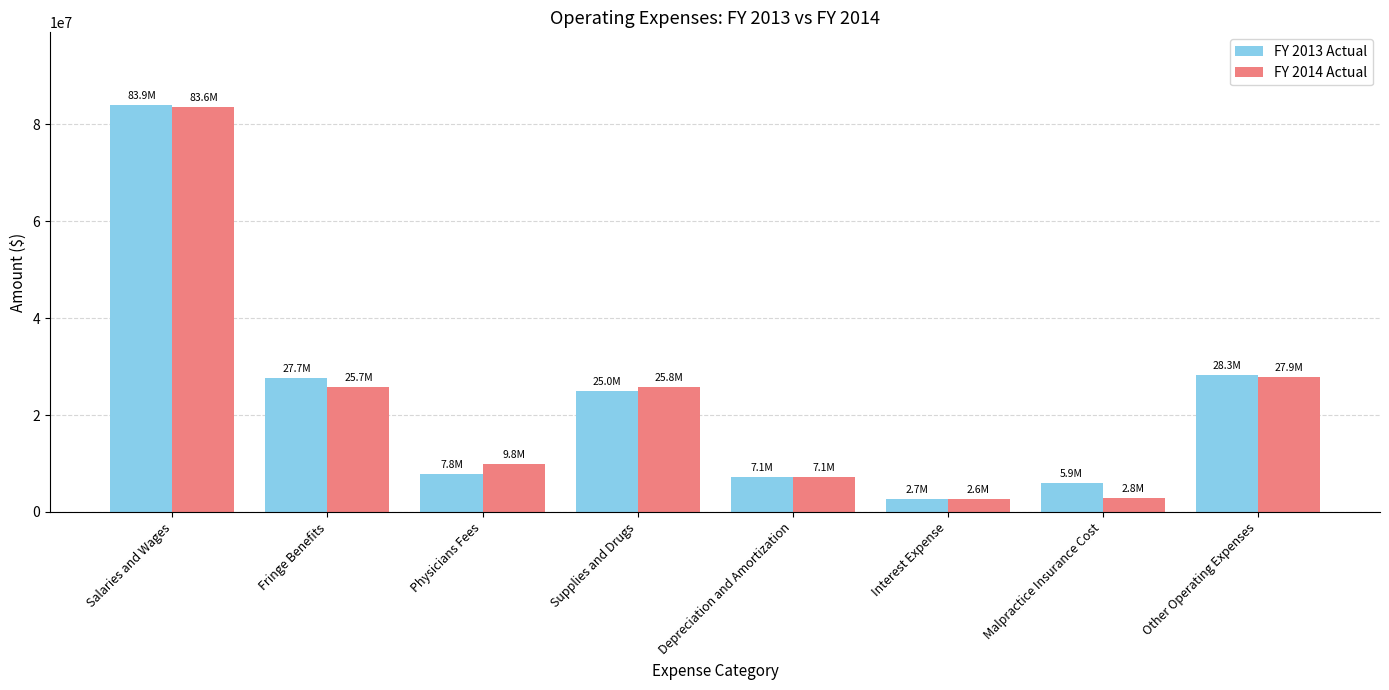

The FY 2013 Actual series shows 3503079 at Depreciation and Amortization. True or false?

False